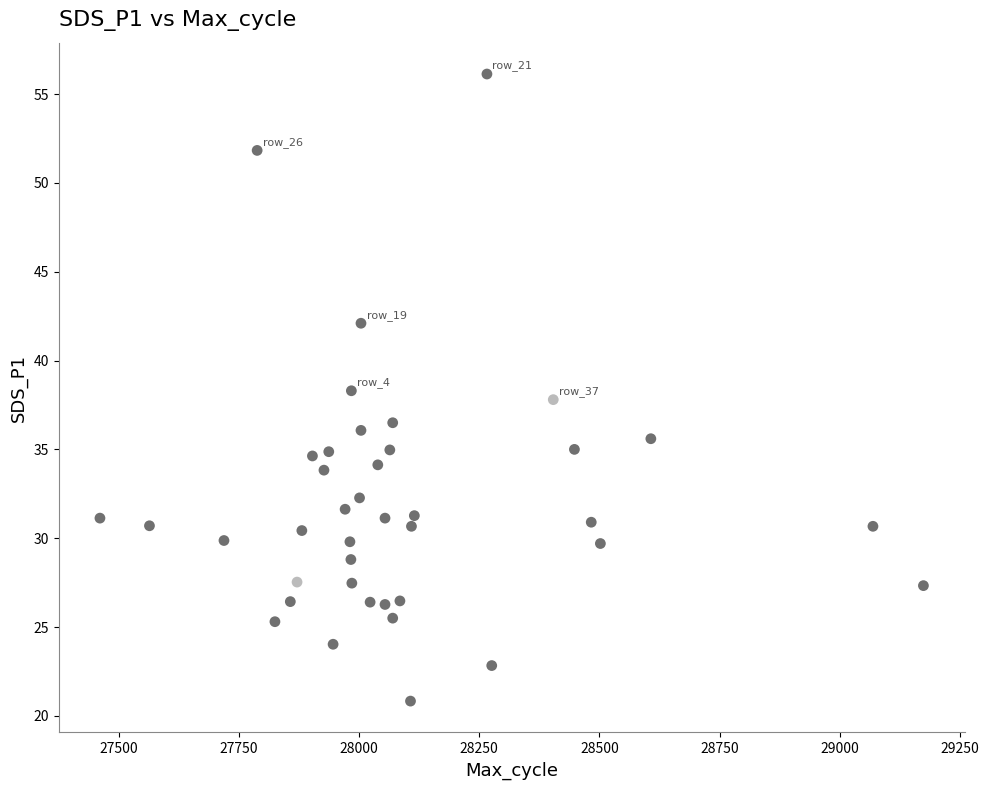

What is the range of Y values (max minus min)?

35.3